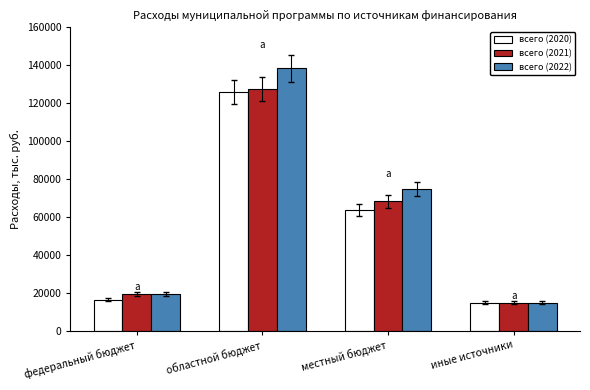

True or false: всего (2022) has a value of 74606.2 at местный бюджет.

True